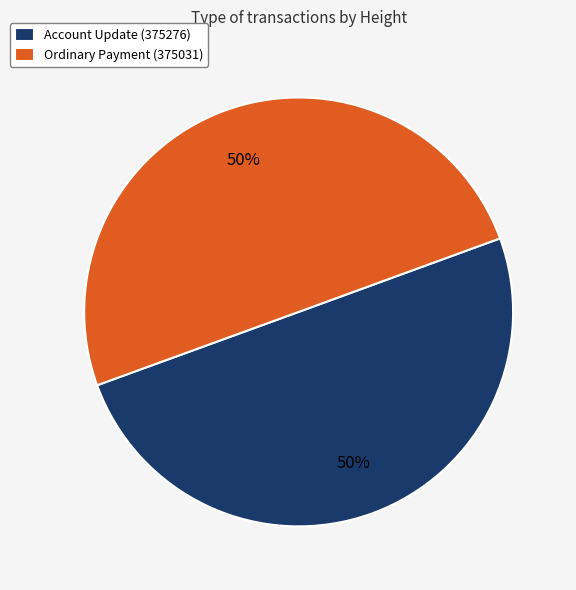

What percentage is the Account Update (375276) slice, to the nearest percent?

50%